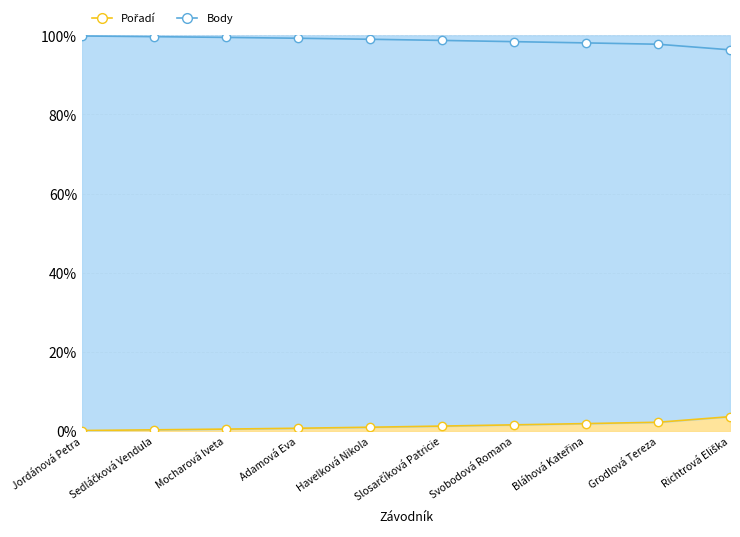

What position from the left is Slosarčíková Patricie?

6